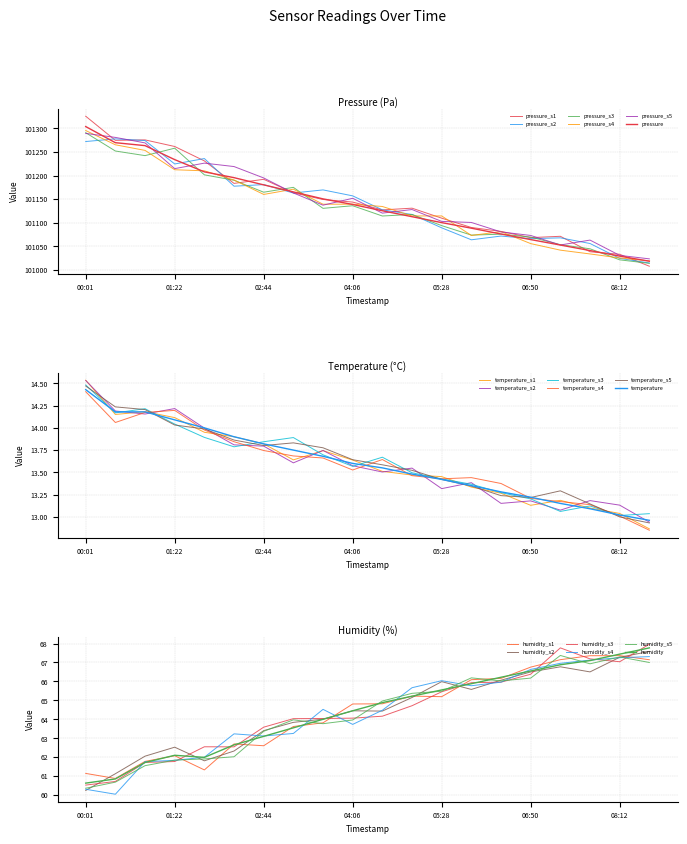

Where is the first local maximum for humidity?

01:22